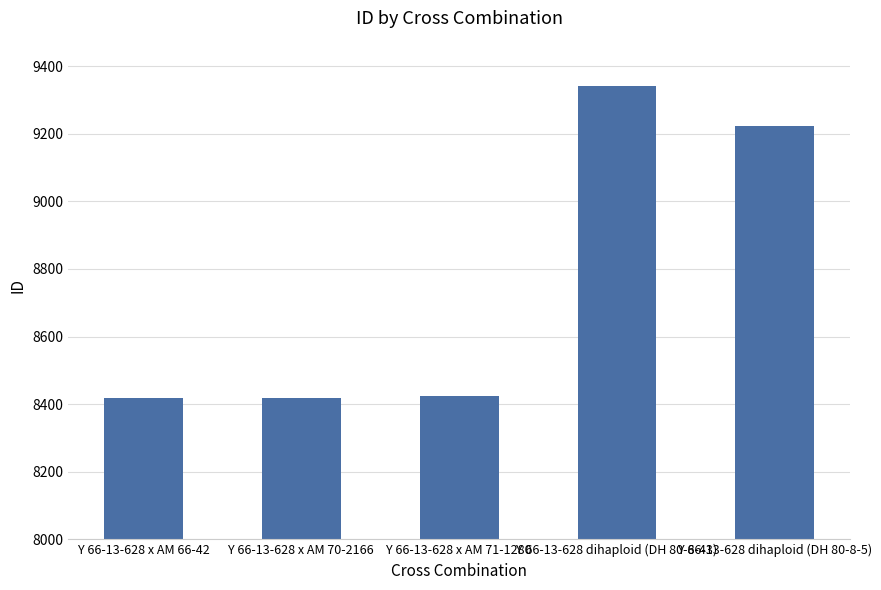

Which has a higher value, Y 66-13-628 dihaploid (DH 80-8-43) or Y 66-13-628 x AM 70-2166?

Y 66-13-628 dihaploid (DH 80-8-43)